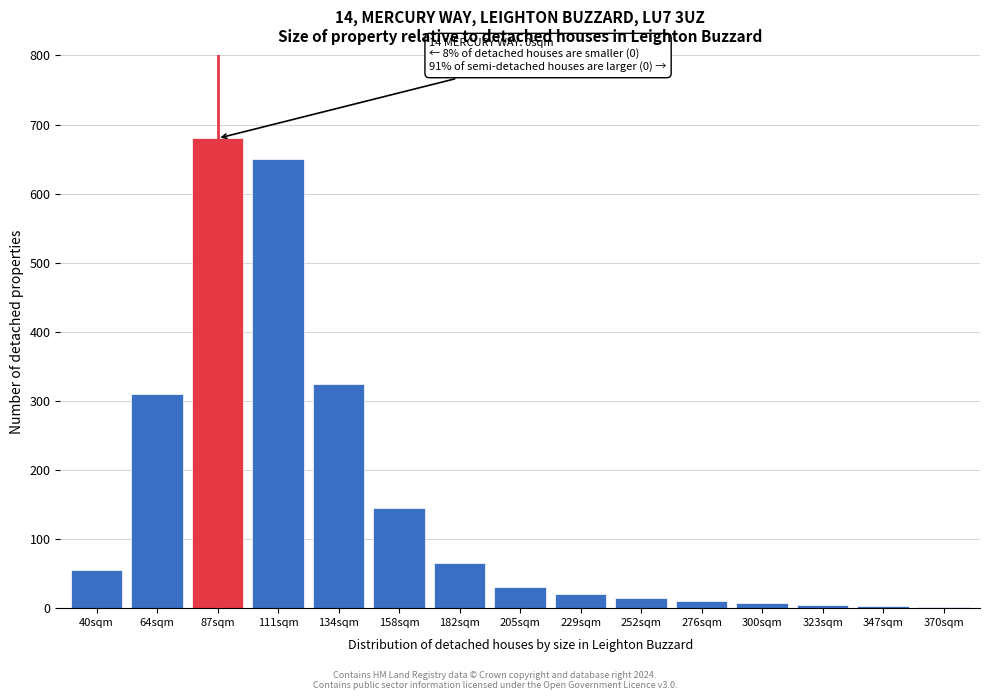

Which label corresponds to the largest value in the chart?

87sqm